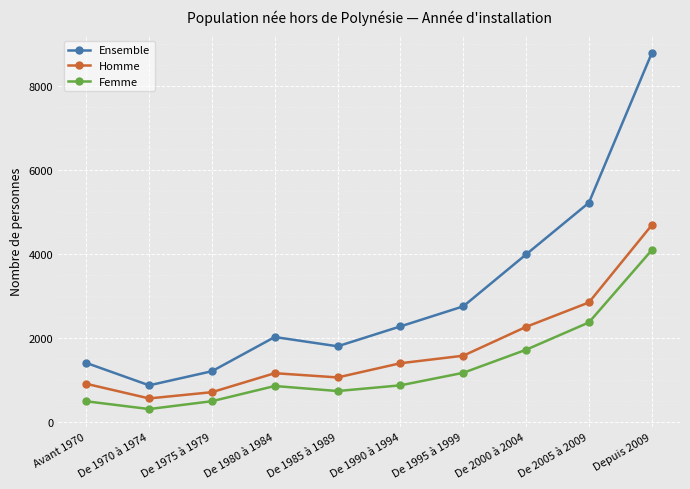

True or false: Ensemble has a value of 1997 at Avant 1970.

False